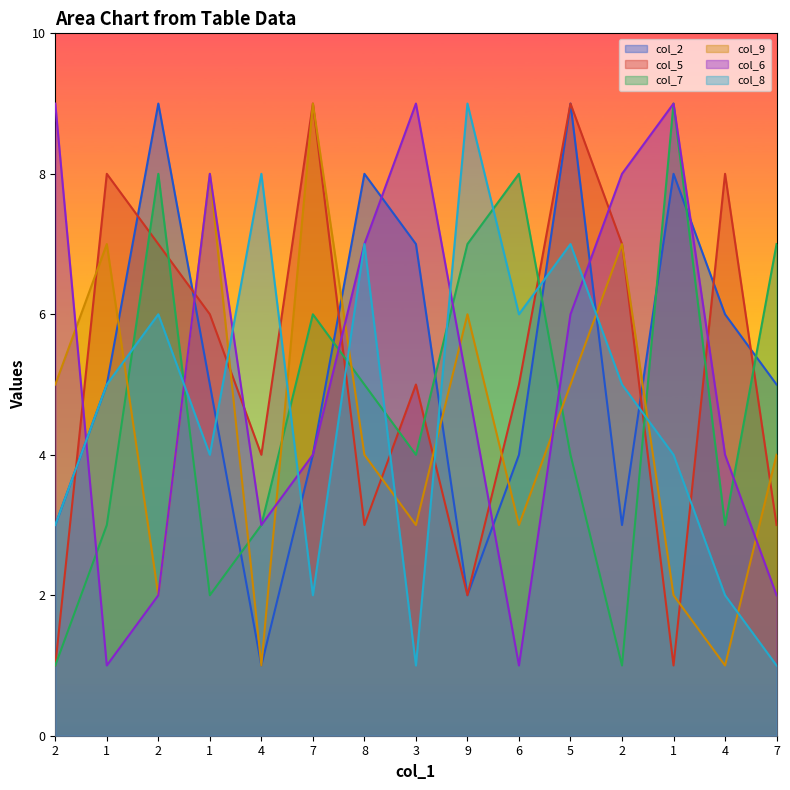

At which category does col_5 reach its first local valley?

4